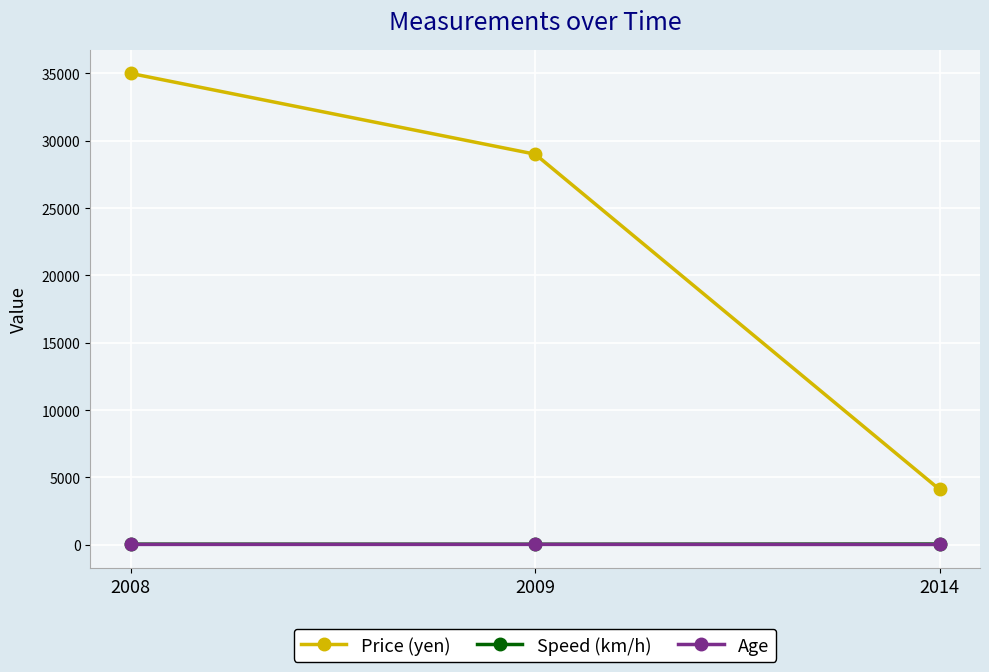

What is the difference between the highest and lowest values at 2008?

34979.0